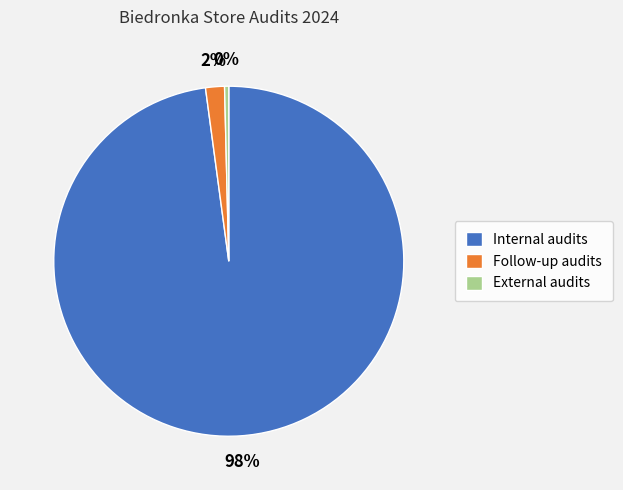

True or false: Follow-up audits accounts for 2% of the total.

True